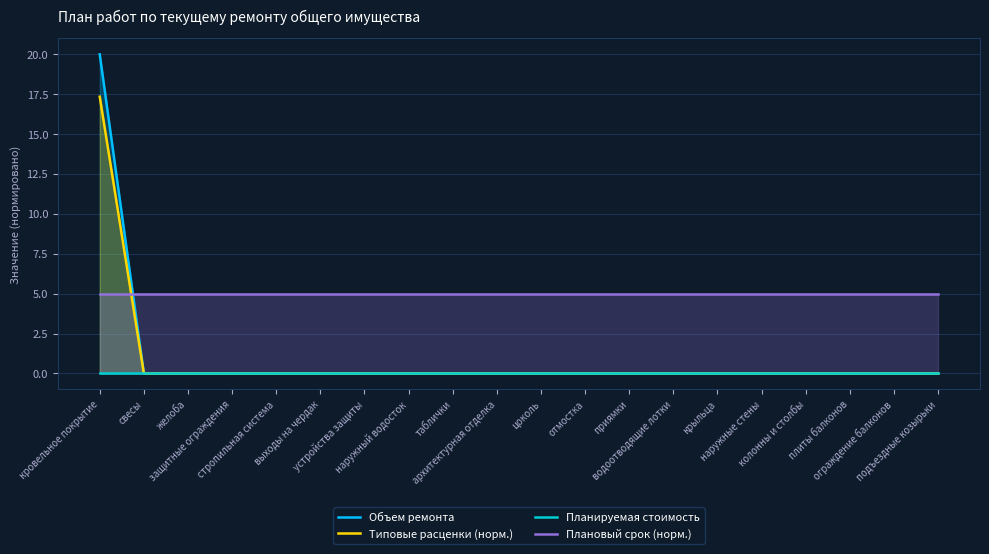

Is the value of Планируемая стоимость at цоколь greater than the value of Плановый срок (норм.) at наружный водосток?

No